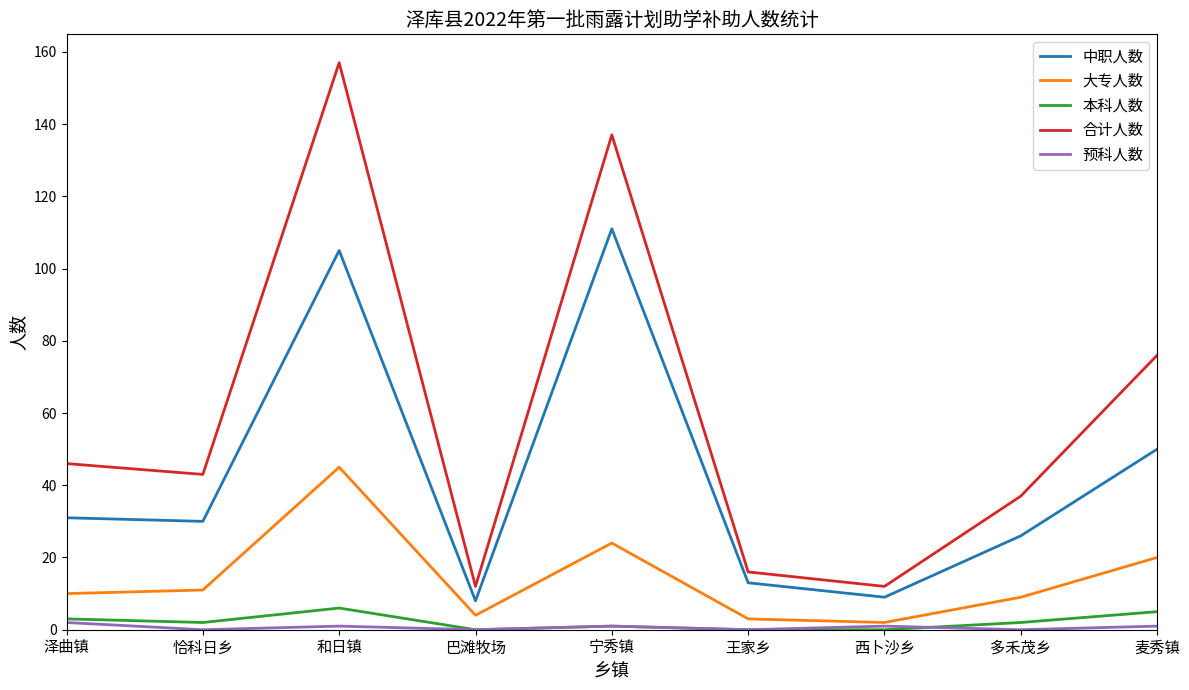

True or false: 大专人数 has a value of 9 at 多禾茂乡.

True